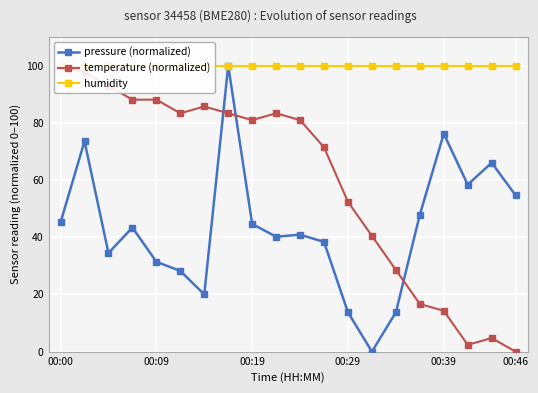

What is the average value of the pressure (normalized) series?

43.6